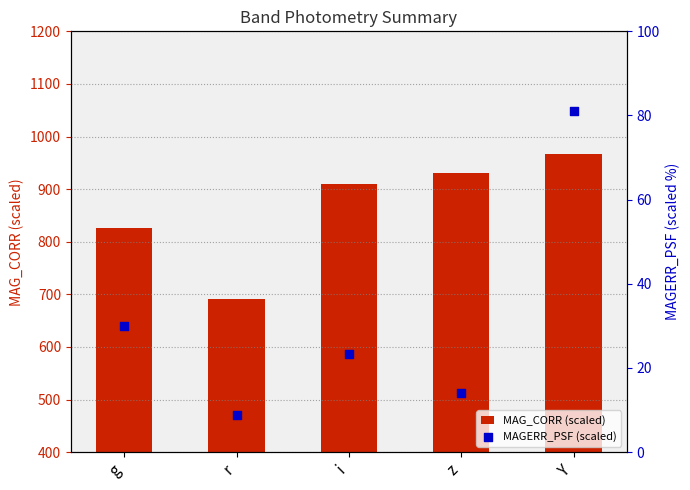

What are all the series names shown in the legend?

MAG_CORR (scaled), MAGERR_PSF (scaled)